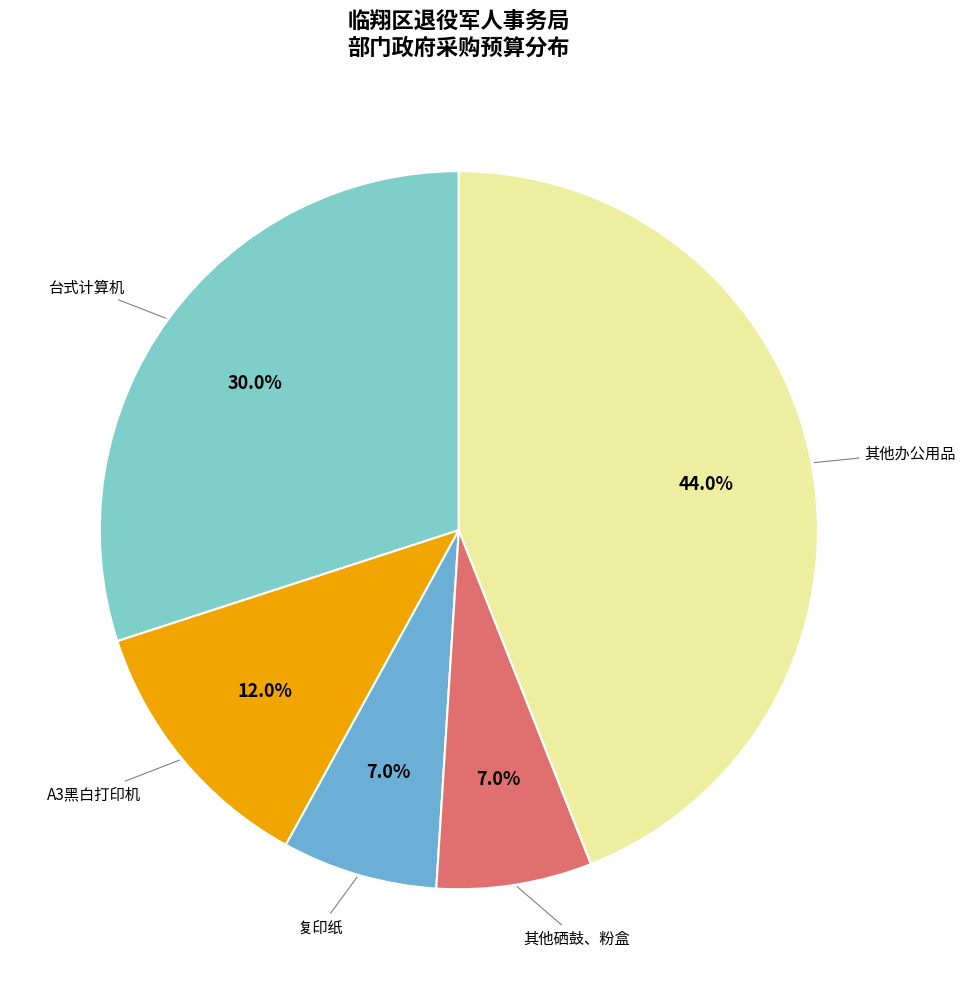

The 复印纸 slice represents 17% of the pie. True or false?

False